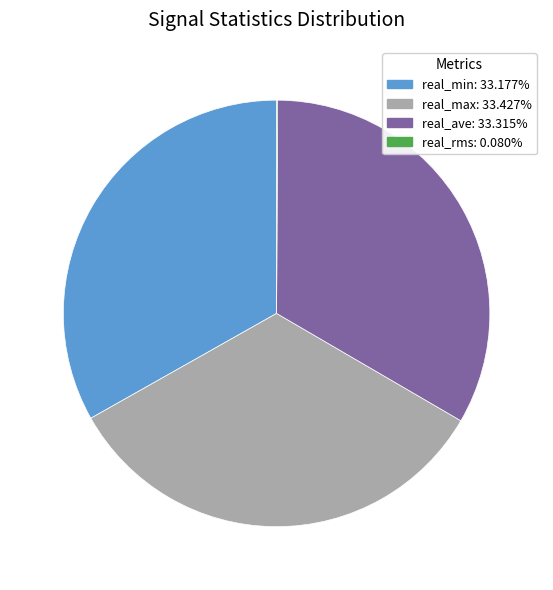

Is there any slice that represents more than half of the pie?

No